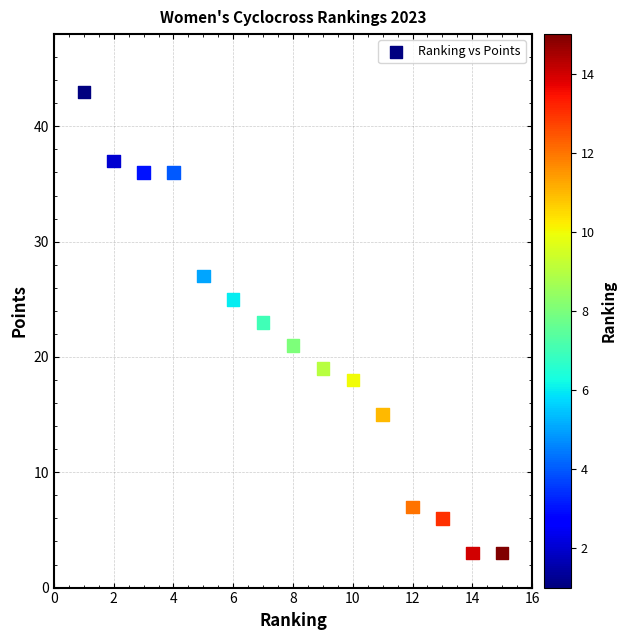

What is the range of Y values (max minus min)?

40